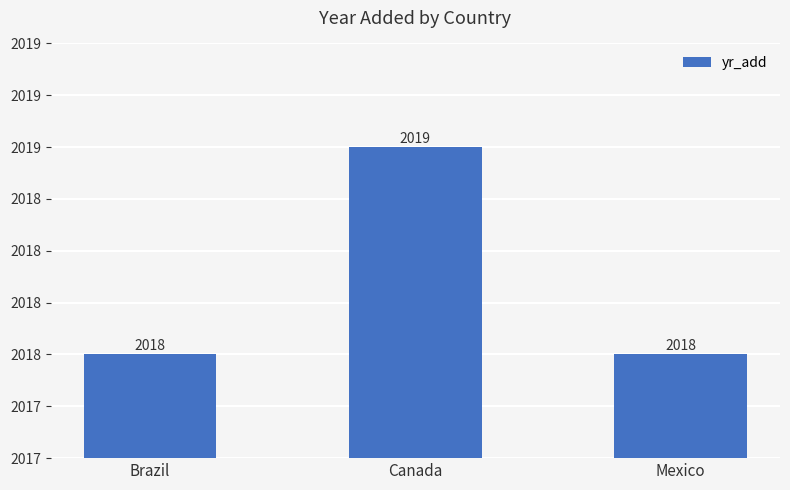

At which category does the chart reach its minimum across all series?

Brazil